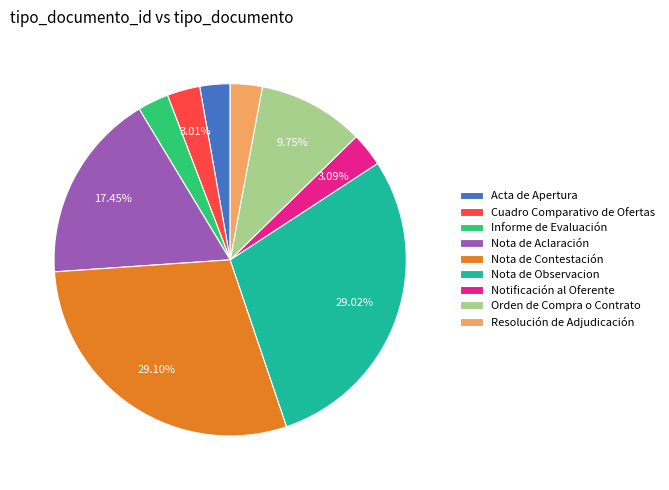

To the nearest percent, what percentage of the pie is Nota de Aclaración?

17%